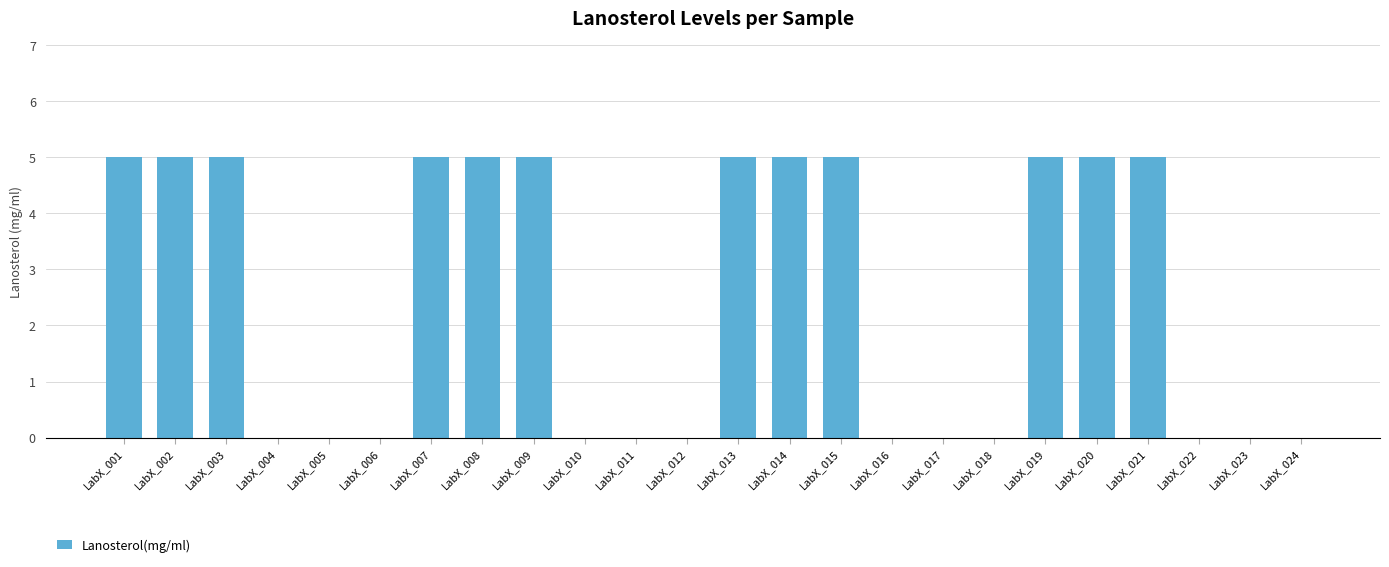

Count the number of data series in this chart.

1